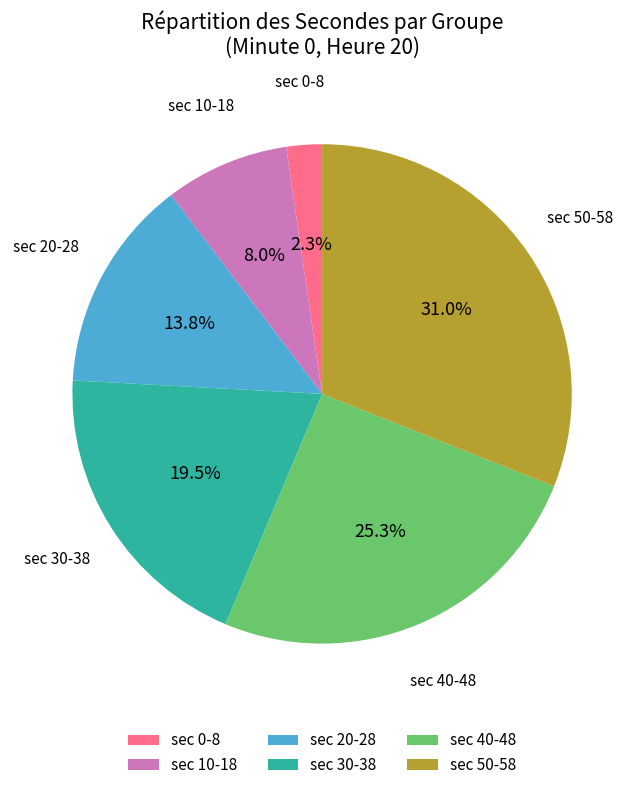

Rank the categories by value from lowest to highest.

sec 0-8, sec 10-18, sec 20-28, sec 30-38, sec 40-48, sec 50-58